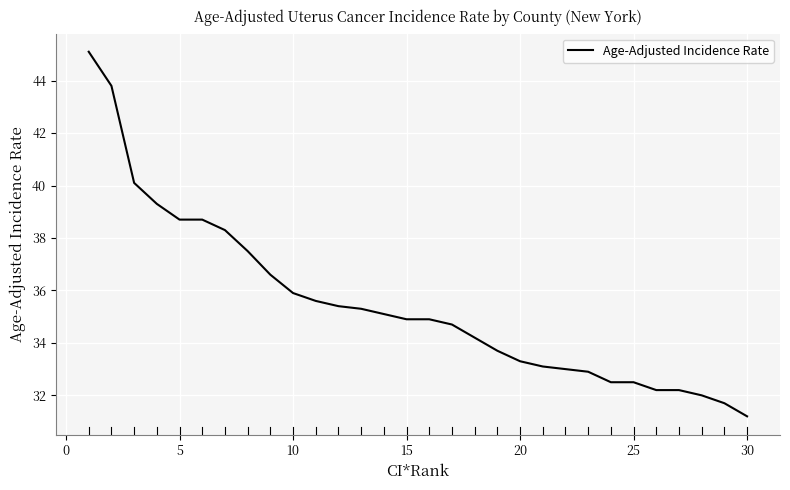

What is the smallest value displayed?

31.2